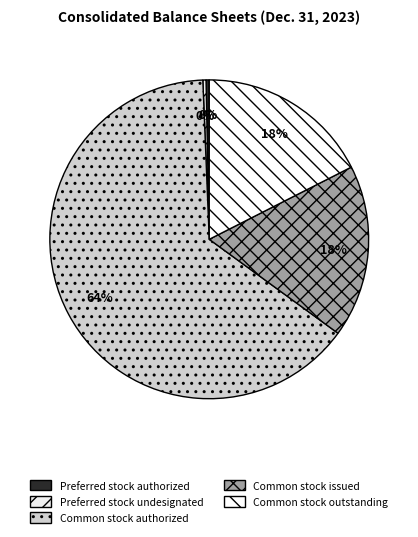

Which category accounts for the majority?

Common stock authorized